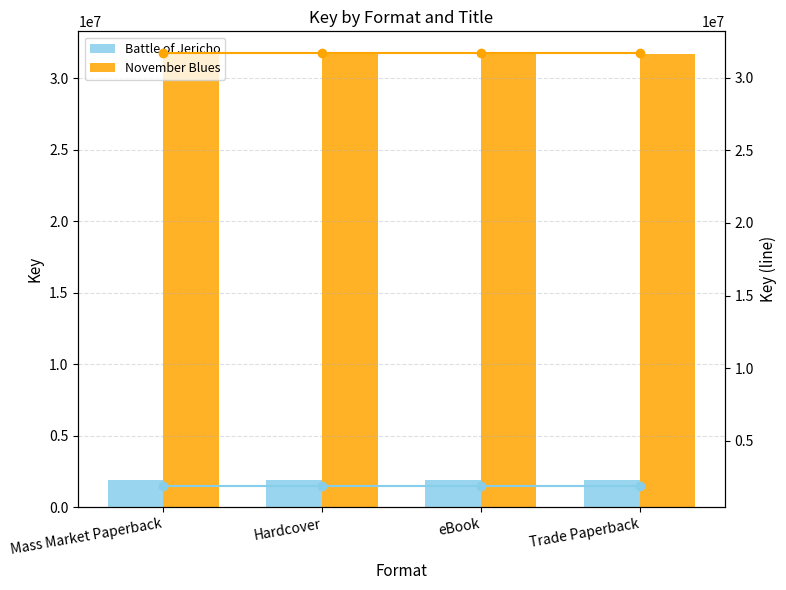

Which series has the widest spread of values?

Battle of Jericho